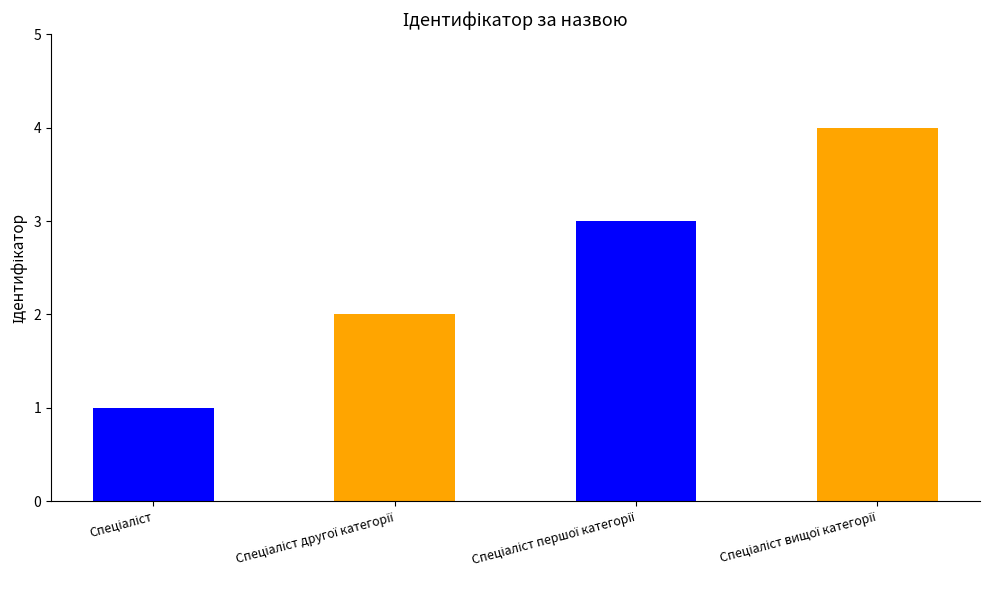

List the labels in order of value, smallest first.

Спеціаліст, Спеціаліст другої категорії, Спеціаліст першої категорії, Спеціаліст вищої категорії